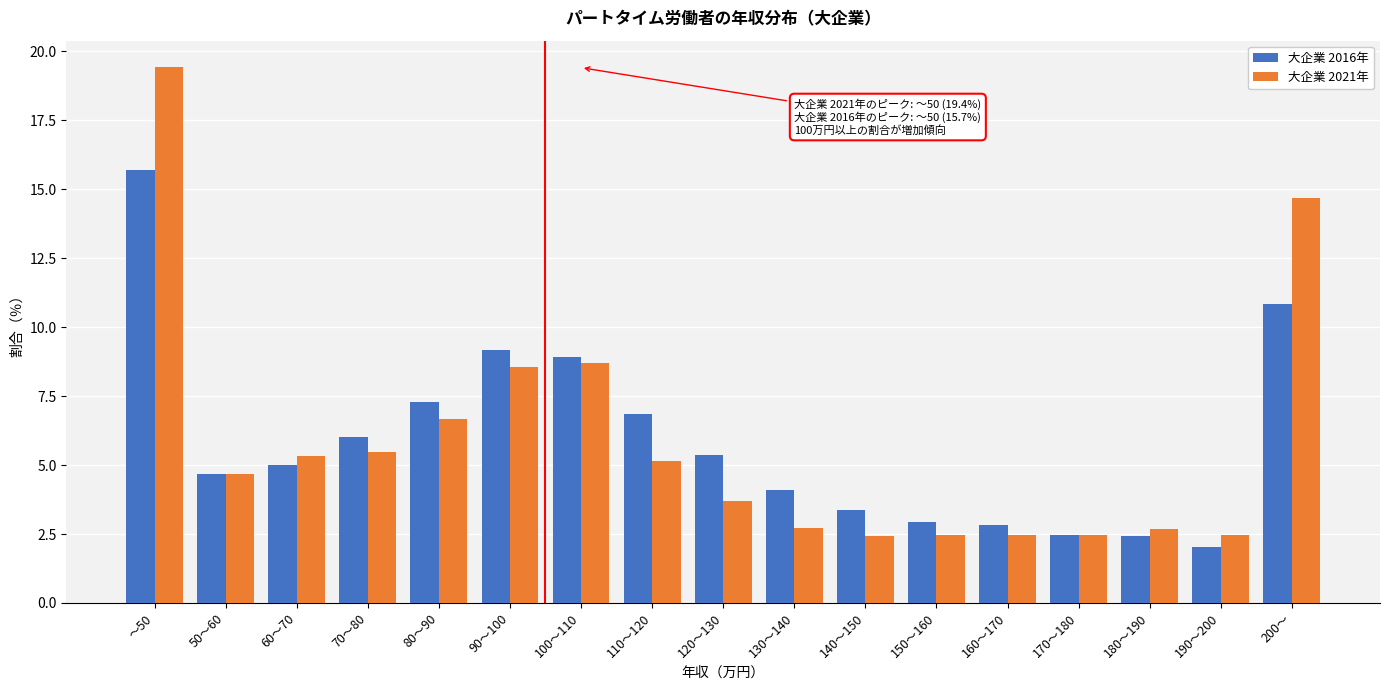

Which category has the highest value across all series?

～50